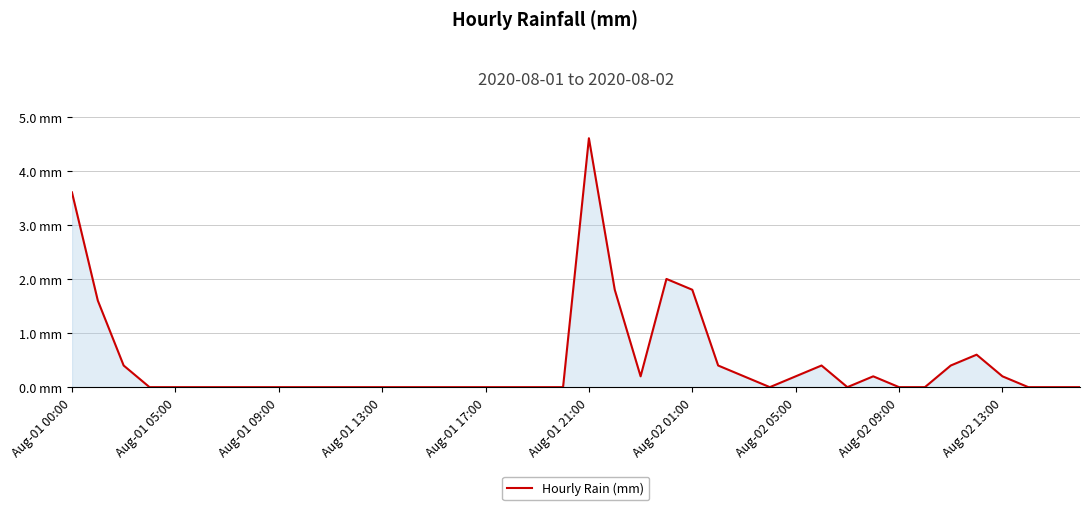

Rank the categories by value from lowest to highest.

Aug-01 13:00, Aug-01 17:00, Aug-01 21:00, Aug-02 01:00, Aug-02 05:00, Aug-02 09:00, Aug-02 13:00, 10, 11, 12, 13, 14, 15, 16, 17, 18, 19, 27, 30, 32, 33, 37, 38, 39, 22, 26, 28, 31, 36, Aug-01 09:00, 25, 29, 34, 35, Aug-01 05:00, 21, 24, 23, Aug-01 00:00, 20